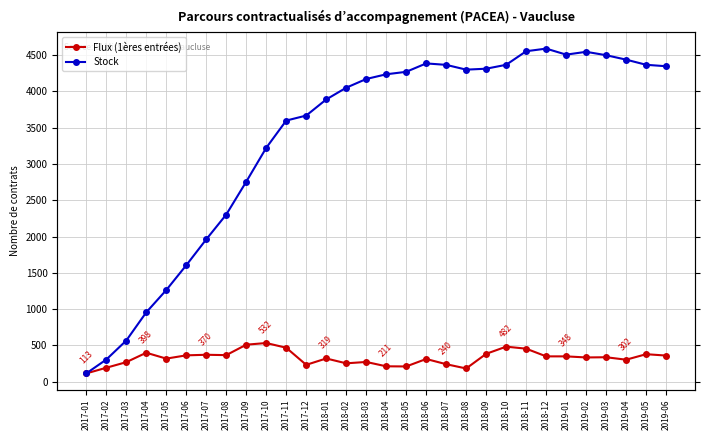

True or false: Stock and Flux (1ères entrées) intersect in this chart.

False